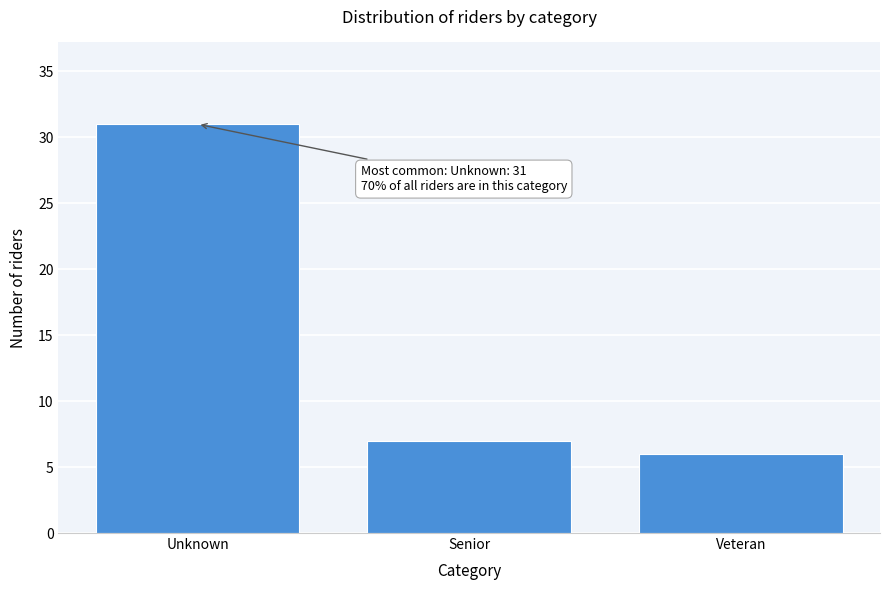

Reading left to right, list all the values displayed in this chart.

31	7	6